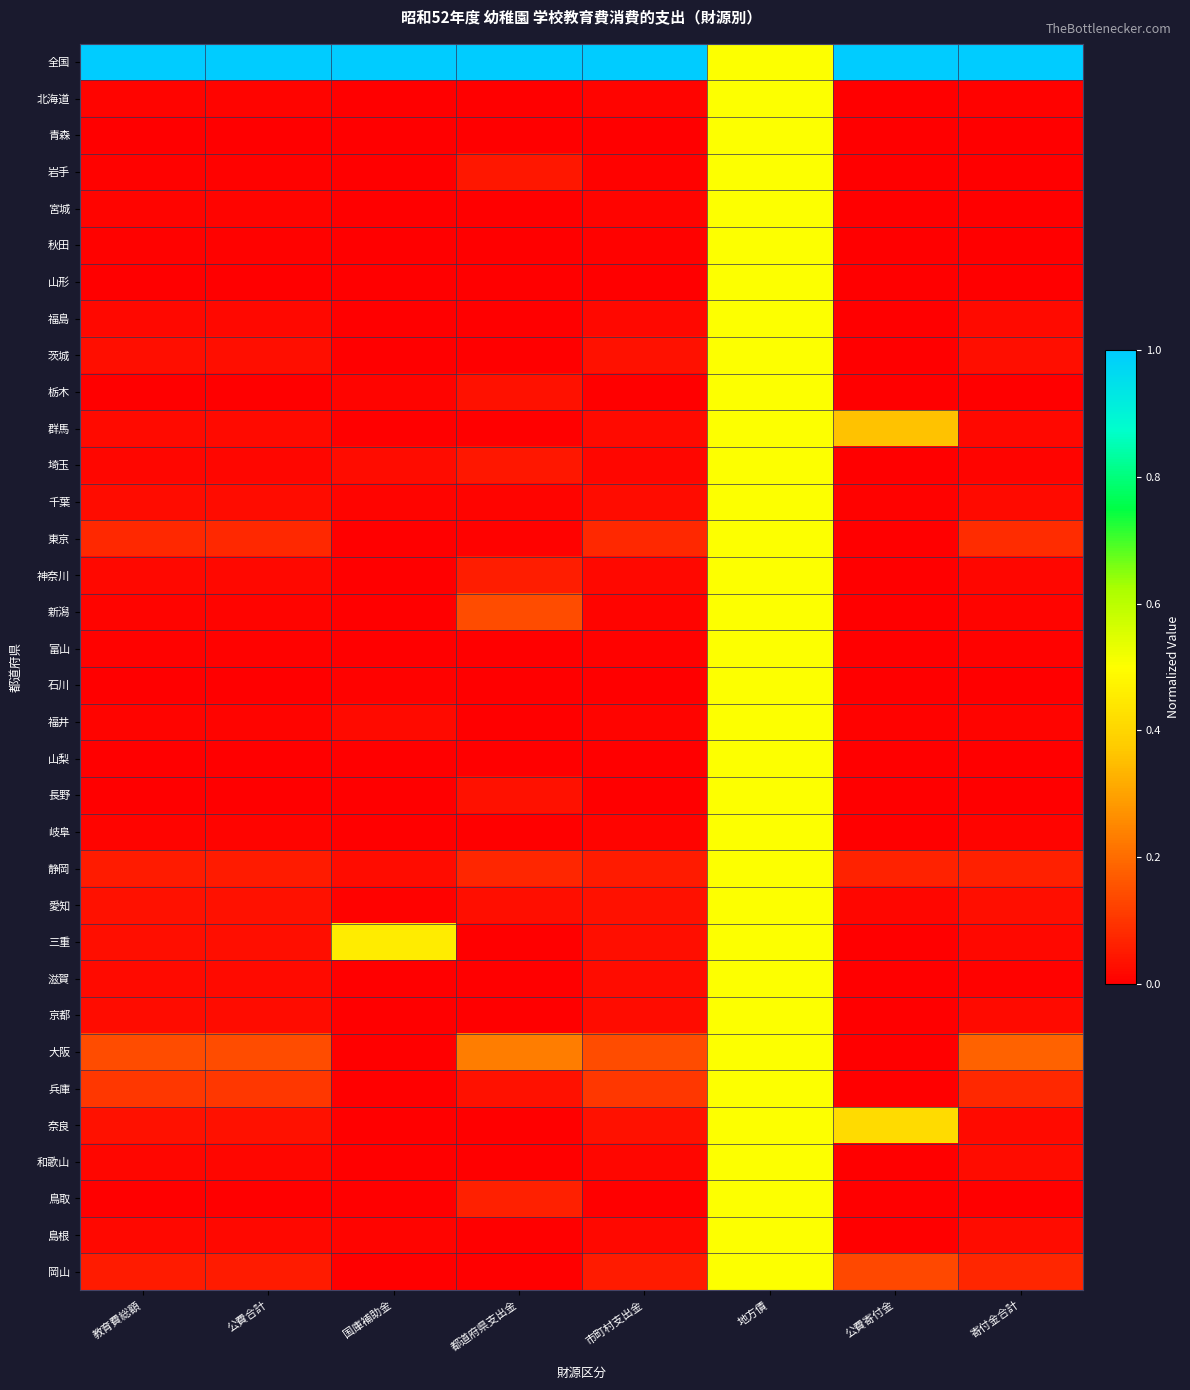

What is the total value across all series at 地方債?

17.0